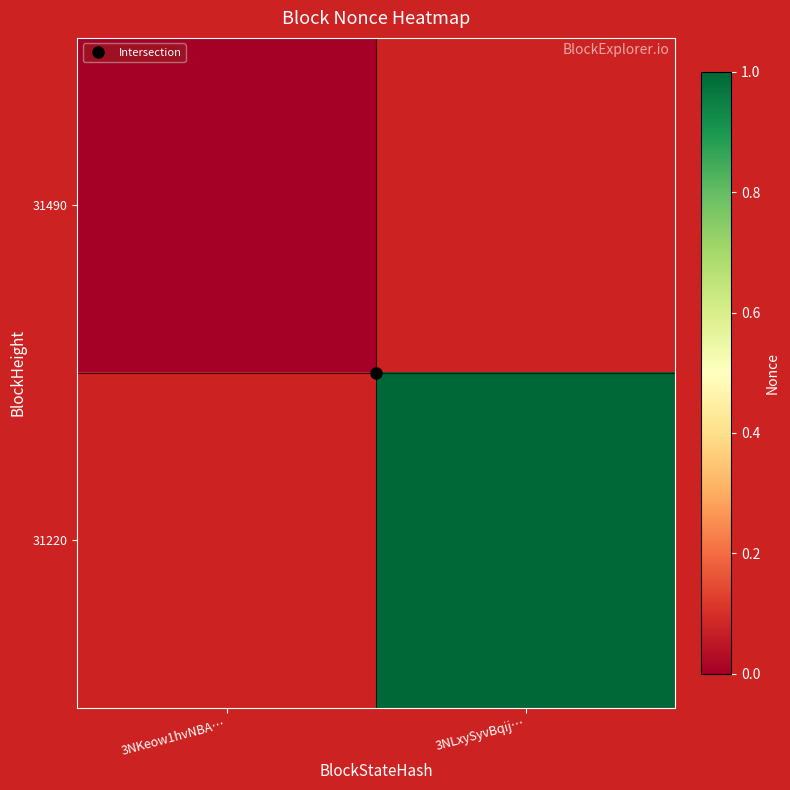

Is it true that 31220 equals 1.0 at 3NLxySyvBqij…?

True